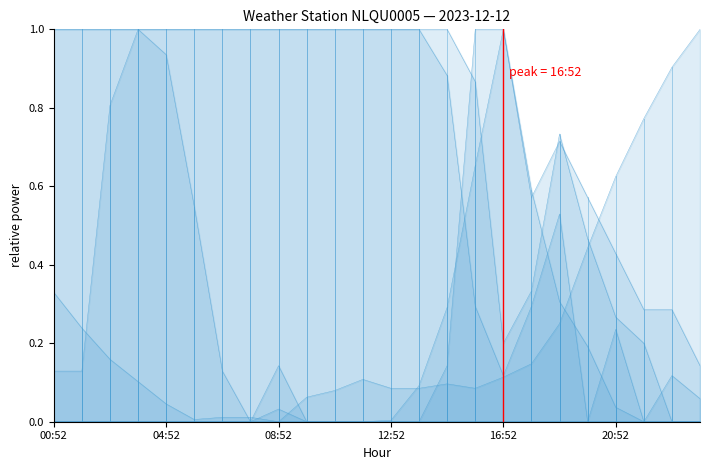

Rank the series at 13:52 from lowest to highest value.

PRECIP_TB, BATT_VOLTAGE, ATMOS_PRES, PYR_SOLAR, REL_HUMIDITY, REL_HUMIDITY_MAX